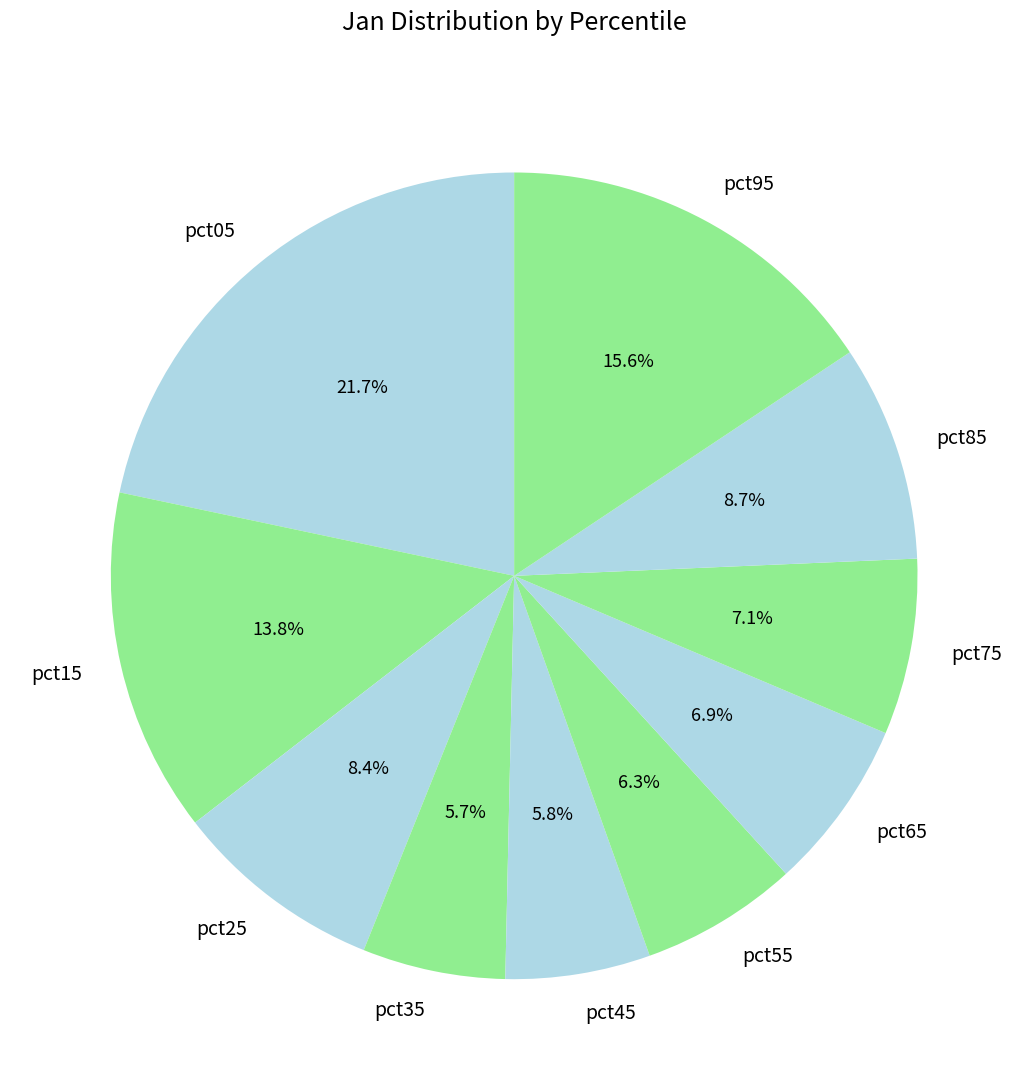

To the nearest percent, what is the difference between the pct75 and pct85 slice percentages?

2%